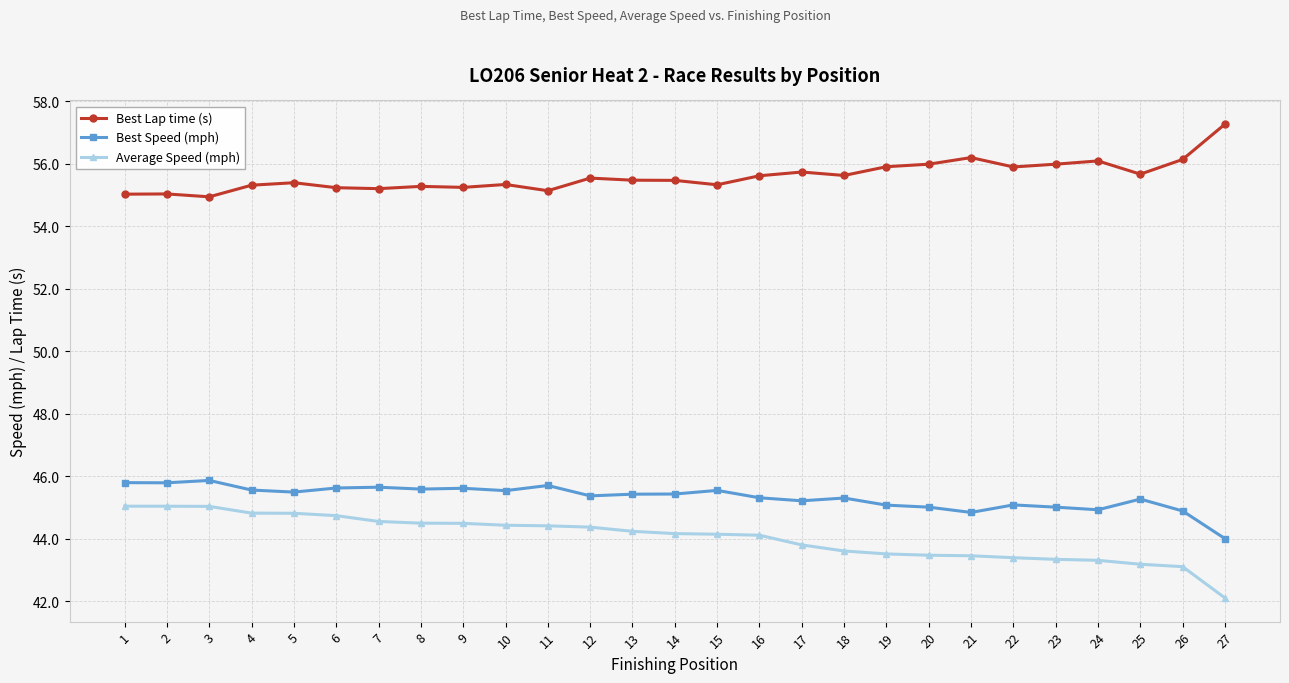

What is the total value across all series at 9?

145.4